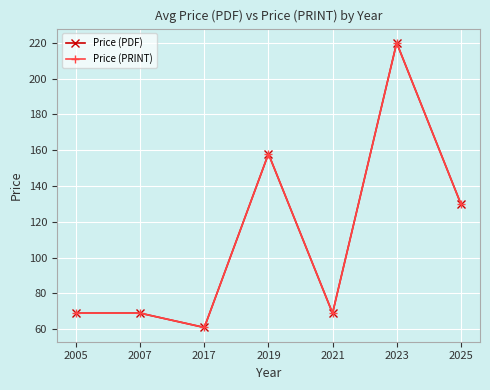

What is the minimum value for Price (PDF)?

61.0